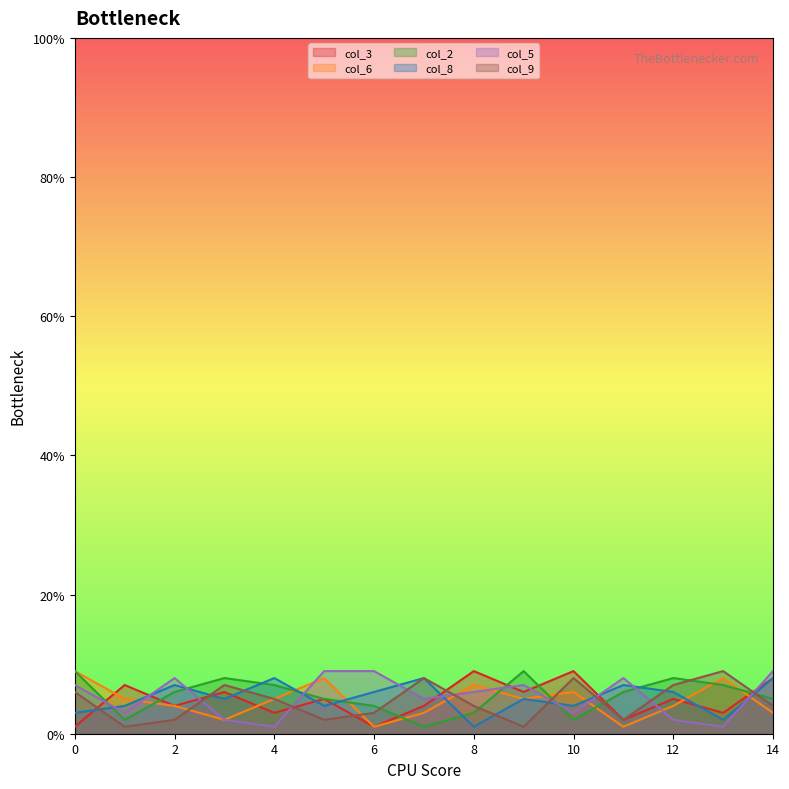

The col_8 series shows 6 at 6. True or false?

True